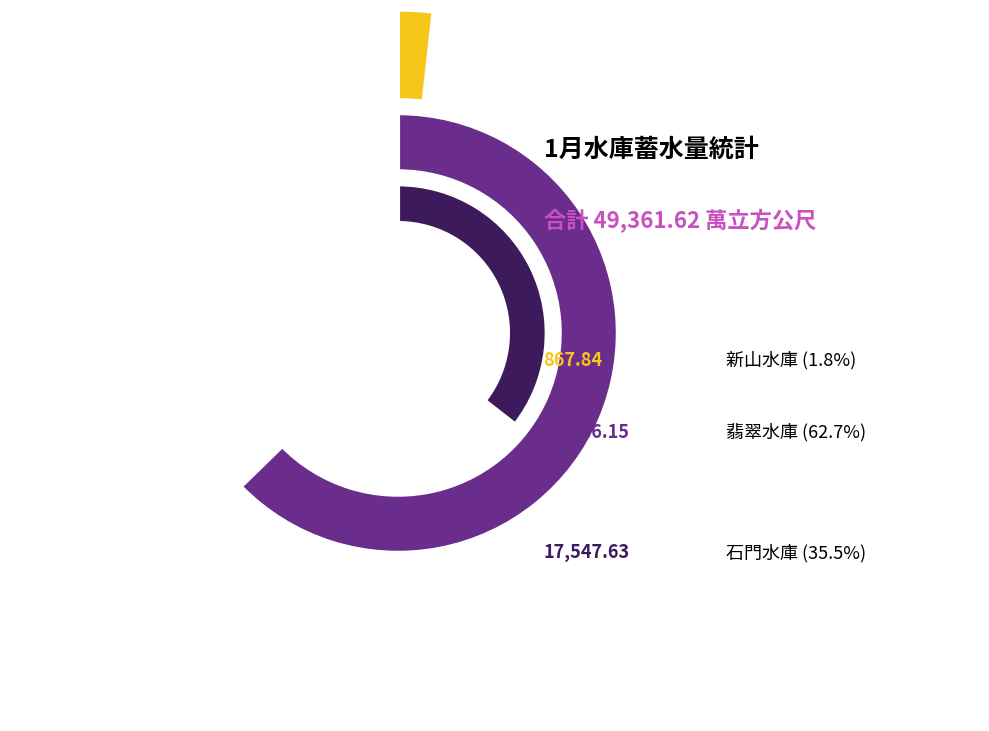

To the nearest percent, what is the average slice percentage?

33%